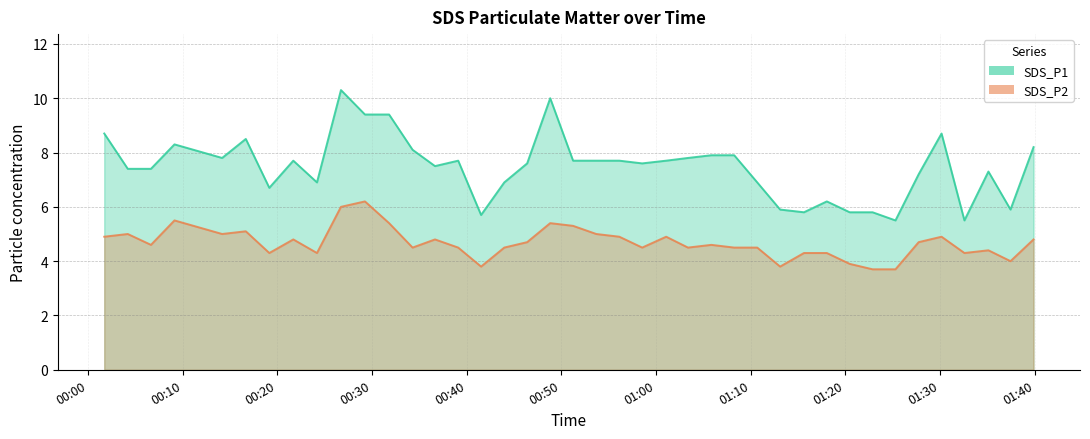

What is the sum of all SDS_P2 values?

186.8